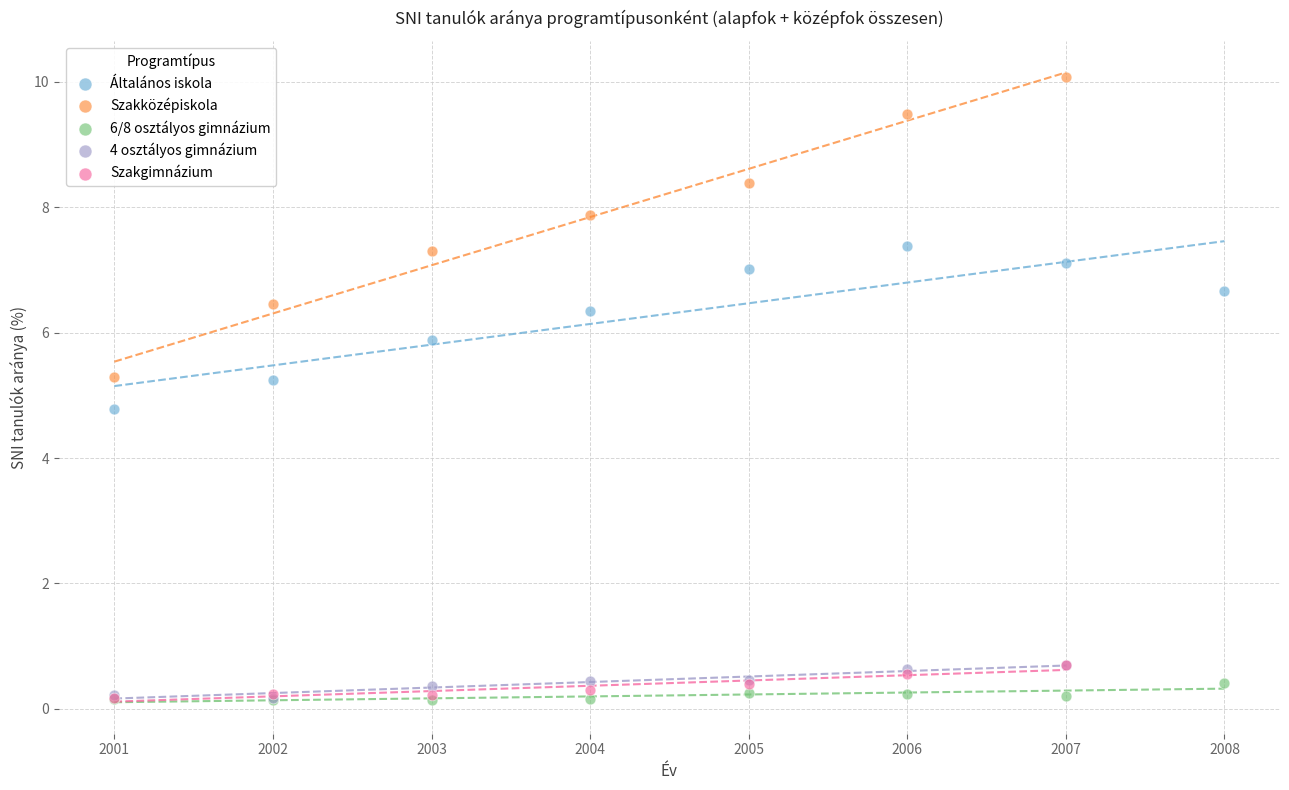

Which series has the largest Y range (max minus min)?

Szakközépiskola